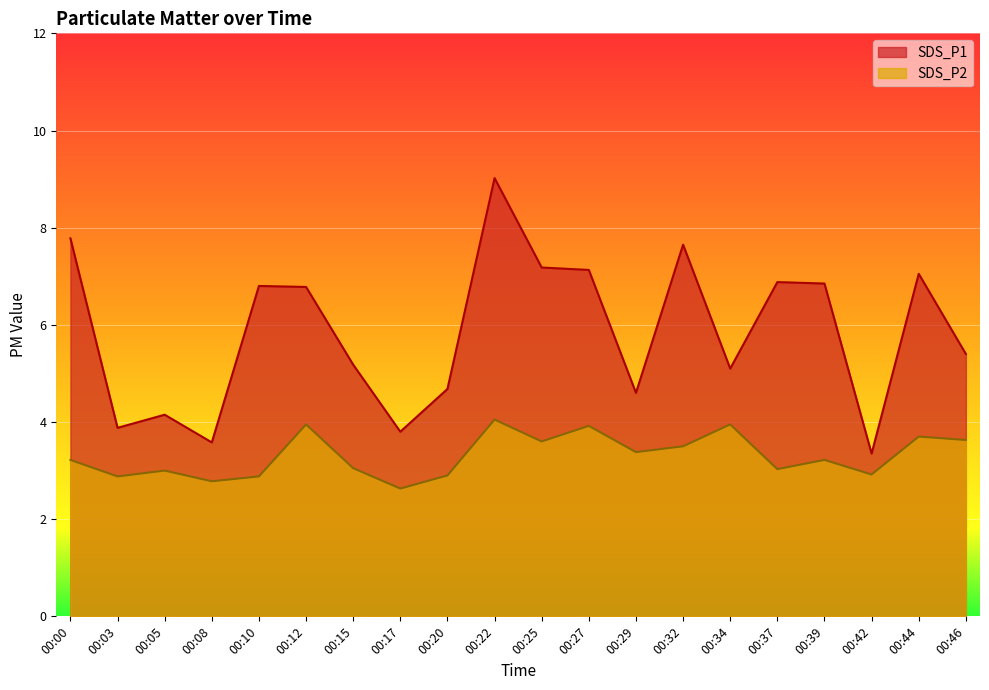

What is the maximum value for SDS_P2?

4.0